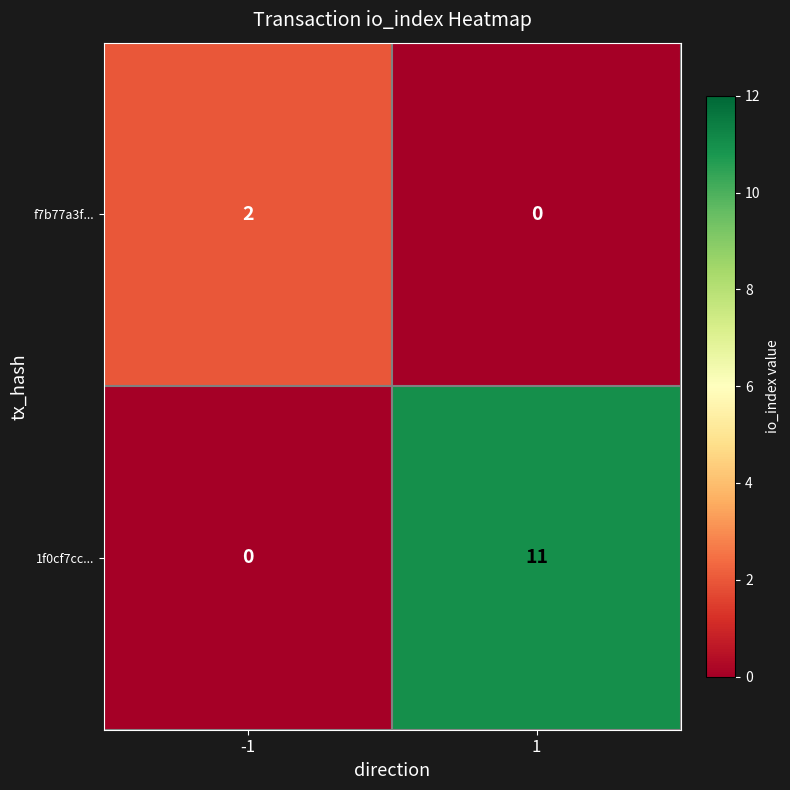

What value does the 1f0cf7cc... series have at 1, to the nearest 10?

10